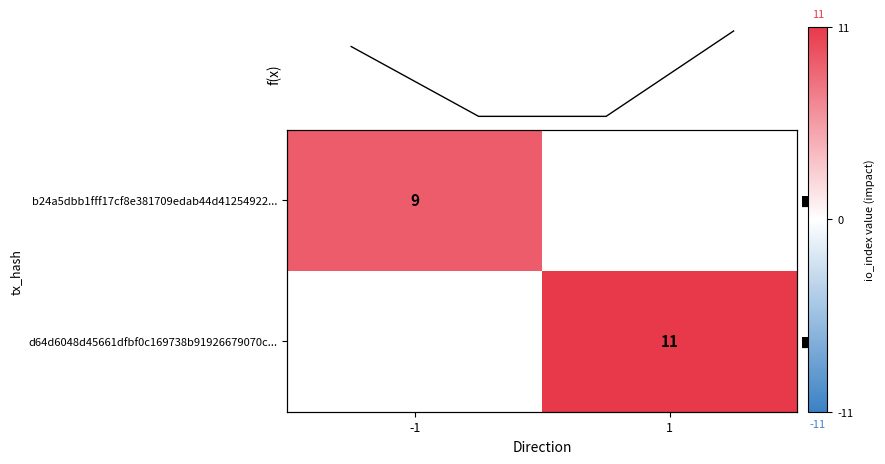

How many data points does each series have?

2